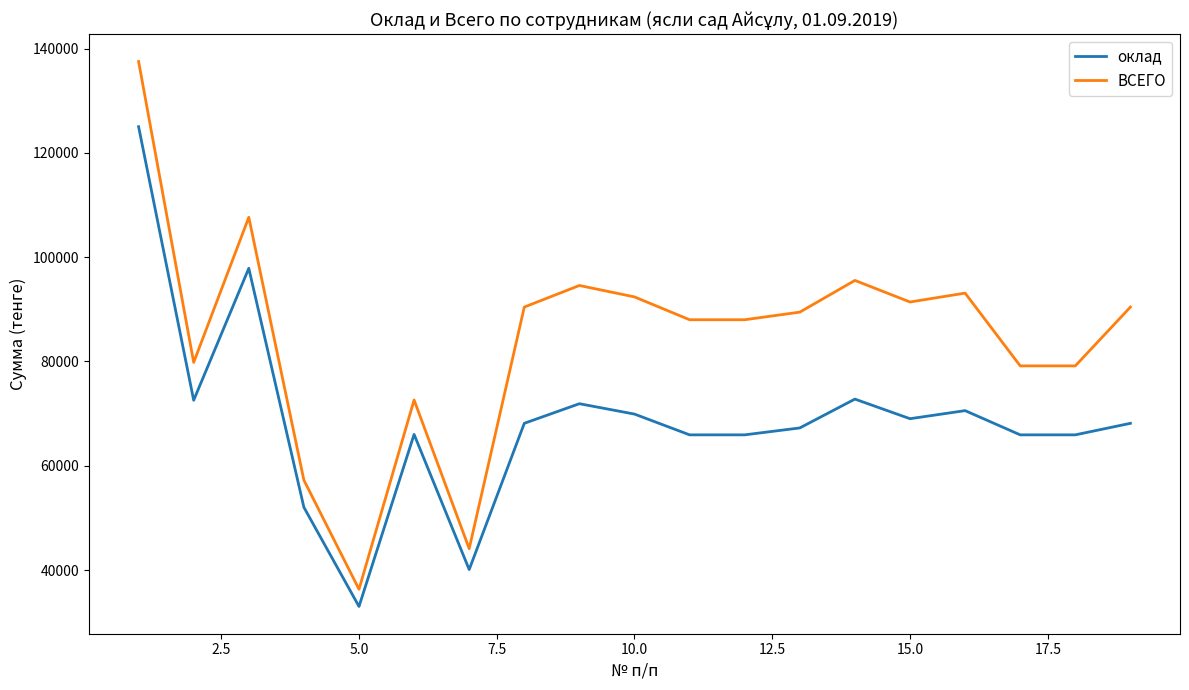

What are all the series names shown in the legend?

оклад, ВСЕГО